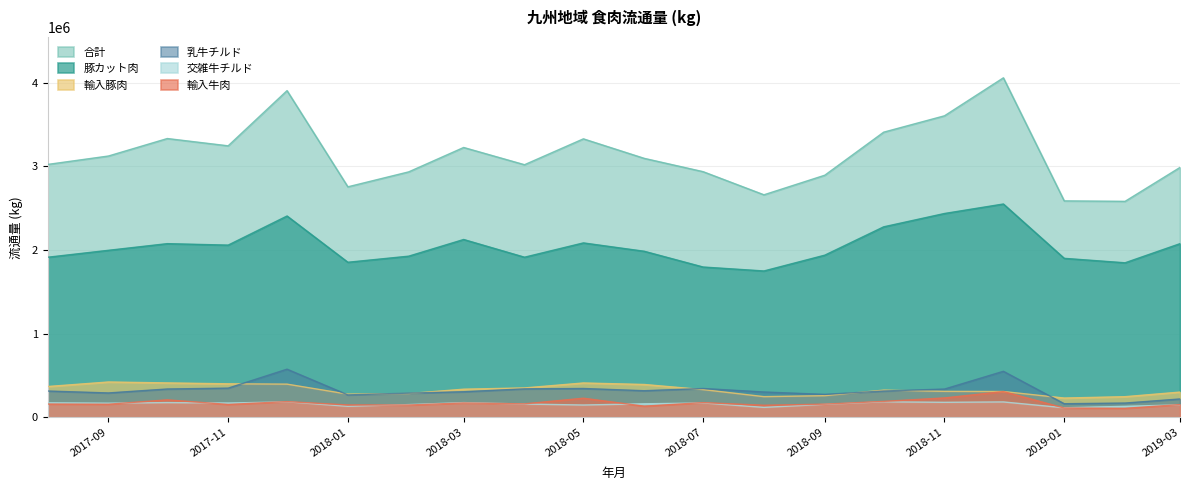

How many lines are shown in the chart?

6